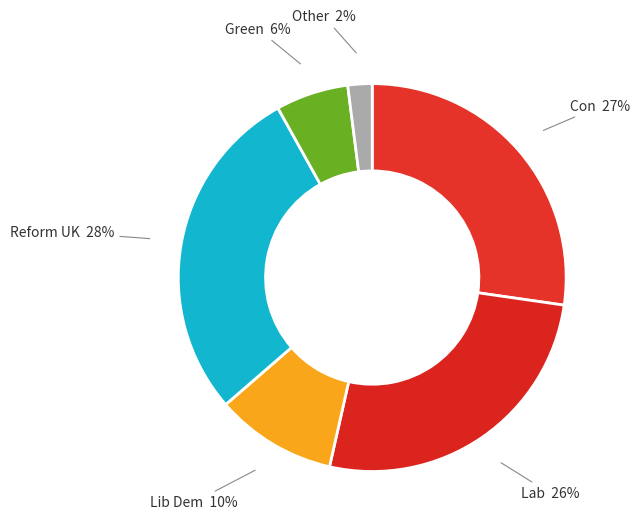

To the nearest percent, what is the average slice percentage?

17%